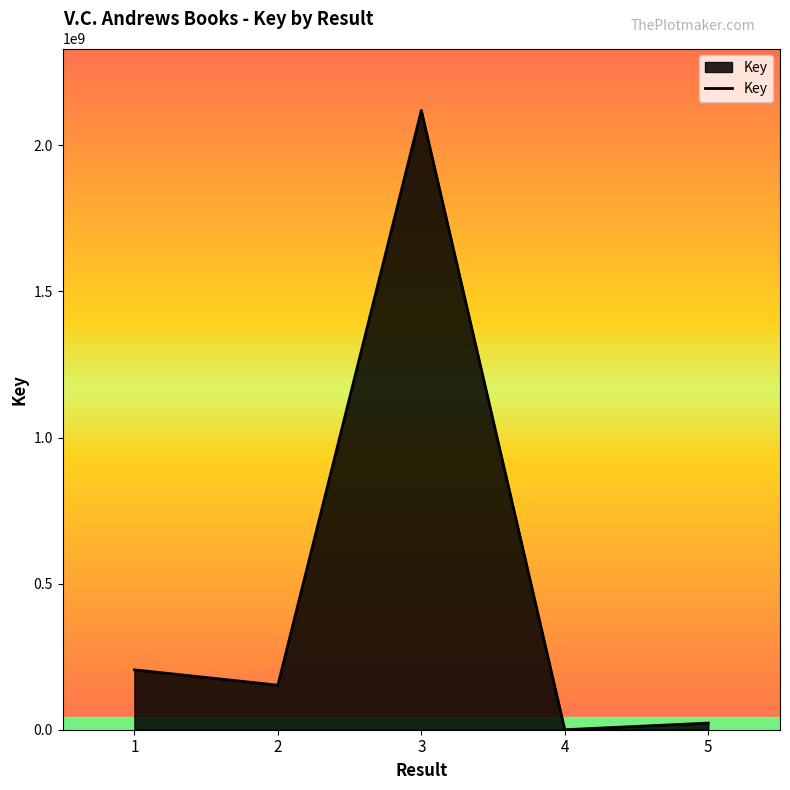

How many series are shown in this chart?

1